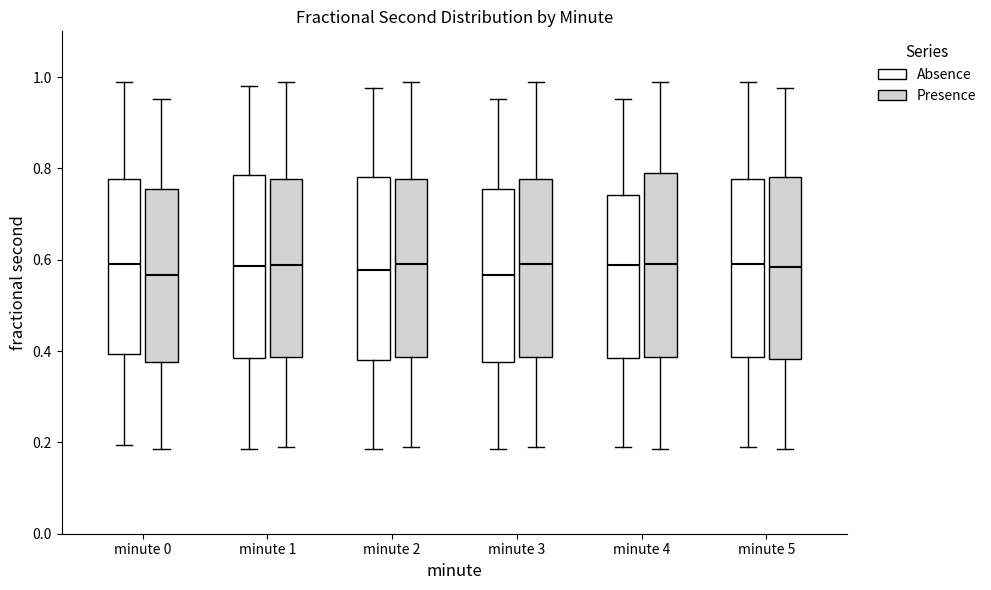

Reading left to right, transcribe this box plot: for each box, give where its median line is, the range the box spans, and where its two whiskers end, as read against the y-axis. The values are not printed on the chart, so give them approximately, as read against the axis.

minute 0 (Absence): median 0.60, box 0.40 to 0.78, whiskers 0.20 to 0.98
minute 0 (Presence): median 0.56, box 0.38 to 0.76, whiskers 0.18 to 0.96
minute 1 (Absence): median 0.58, box 0.38 to 0.78, whiskers 0.18 to 0.98
minute 1 (Presence): median 0.58, box 0.38 to 0.78, whiskers 0.18 to 0.98
minute 2 (Absence): median 0.58, box 0.38 to 0.78, whiskers 0.18 to 0.98
minute 2 (Presence): median 0.58, box 0.38 to 0.78, whiskers 0.18 to 0.98
minute 3 (Absence): median 0.56, box 0.38 to 0.76, whiskers 0.18 to 0.96
minute 3 (Presence): median 0.60, box 0.38 to 0.78, whiskers 0.18 to 0.98
minute 4 (Absence): median 0.58, box 0.38 to 0.74, whiskers 0.18 to 0.96
minute 4 (Presence): median 0.58, box 0.38 to 0.80, whiskers 0.18 to 0.98
minute 5 (Absence): median 0.58, box 0.38 to 0.78, whiskers 0.18 to 0.98
minute 5 (Presence): median 0.58, box 0.38 to 0.78, whiskers 0.18 to 0.98